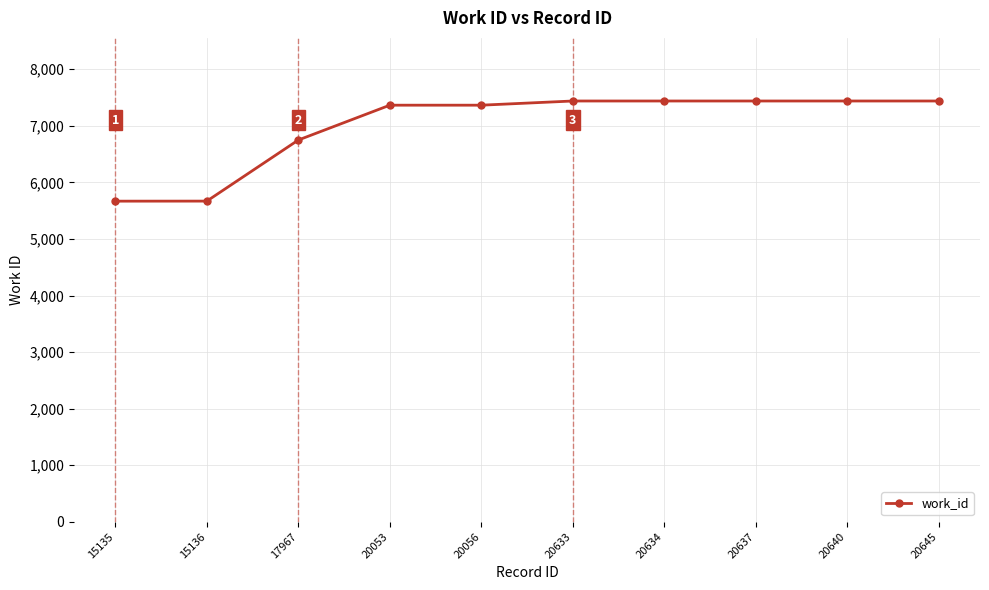

Between 20053 and 20640, which is larger?

20640